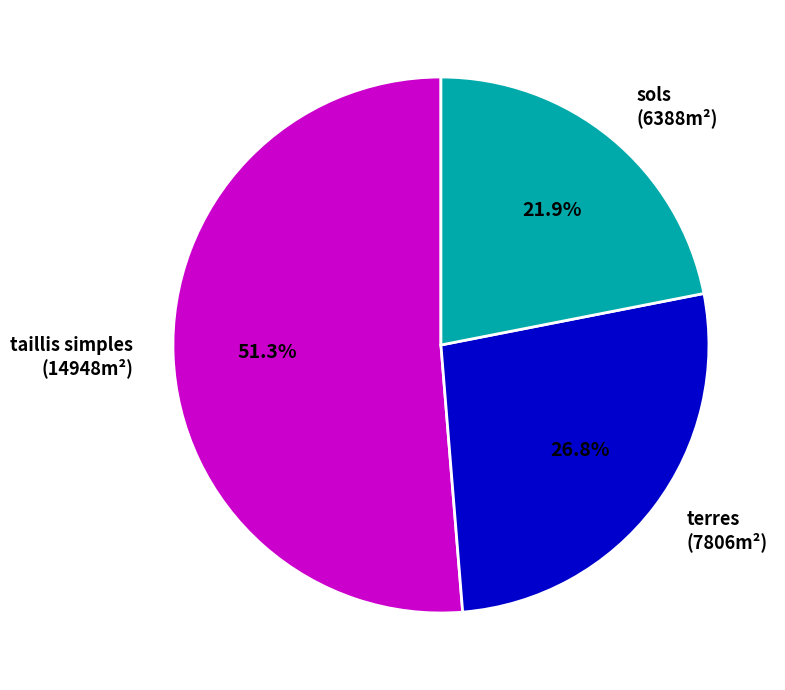

What is the smallest slice in the pie chart?

sols